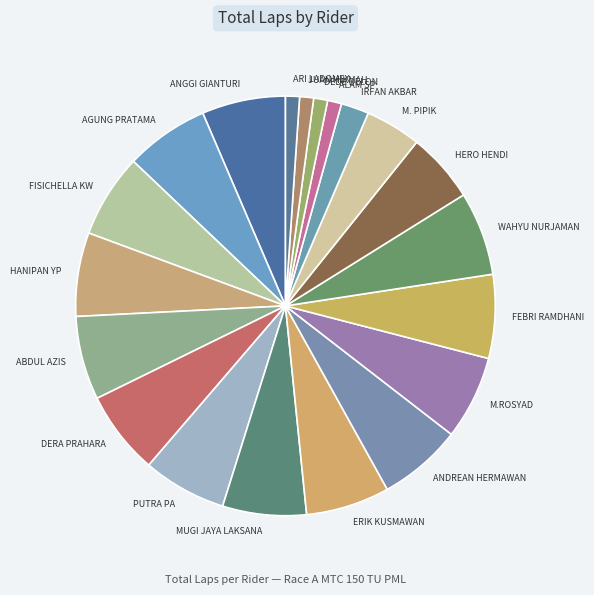

What is the ratio of the value at HERO HENDI to the value at WAHYU NURJAMAN?

0.8